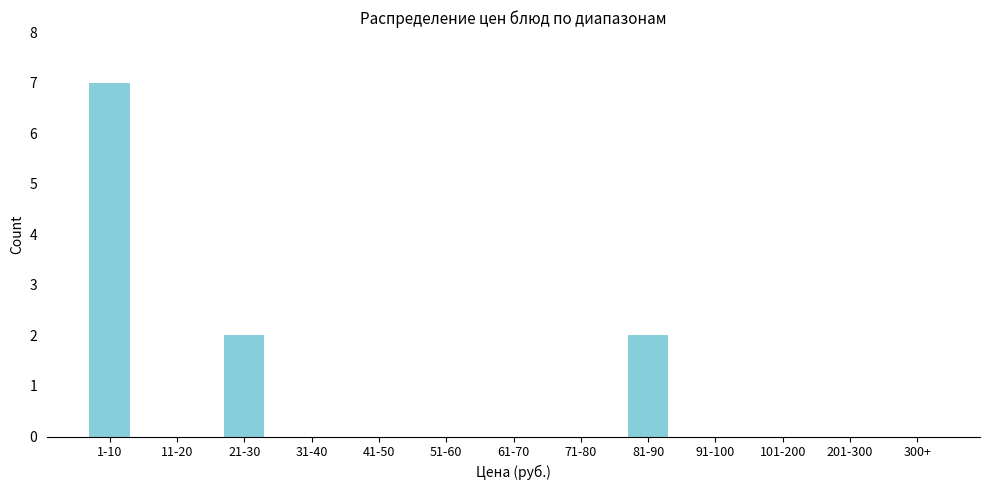

Reading left to right, transcribe all the data shown in this chart.

1-10=7	11-20=0	21-30=2	31-40=0	41-50=0	51-60=0	61-70=0	71-80=0	81-90=2	91-100=0	101-200=0	201-300=0	300+=0